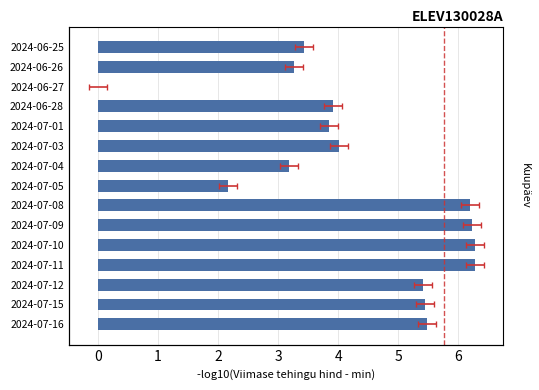

Reading left to right, what are all the values shown in this chart?

5.5	5.5	5.4	6.3	6.3	6.2	6.2	2.2	3.2	4.0	3.8	3.9	0.0	3.3	3.4